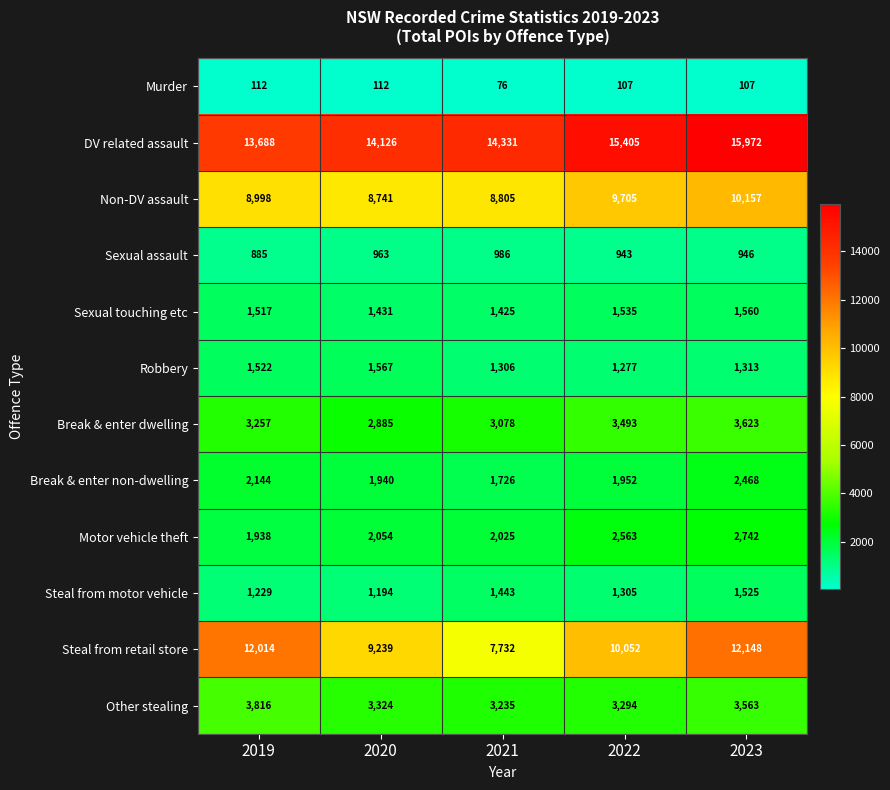

Which series changed the most between 2020 and 2023?

Steal from retail store